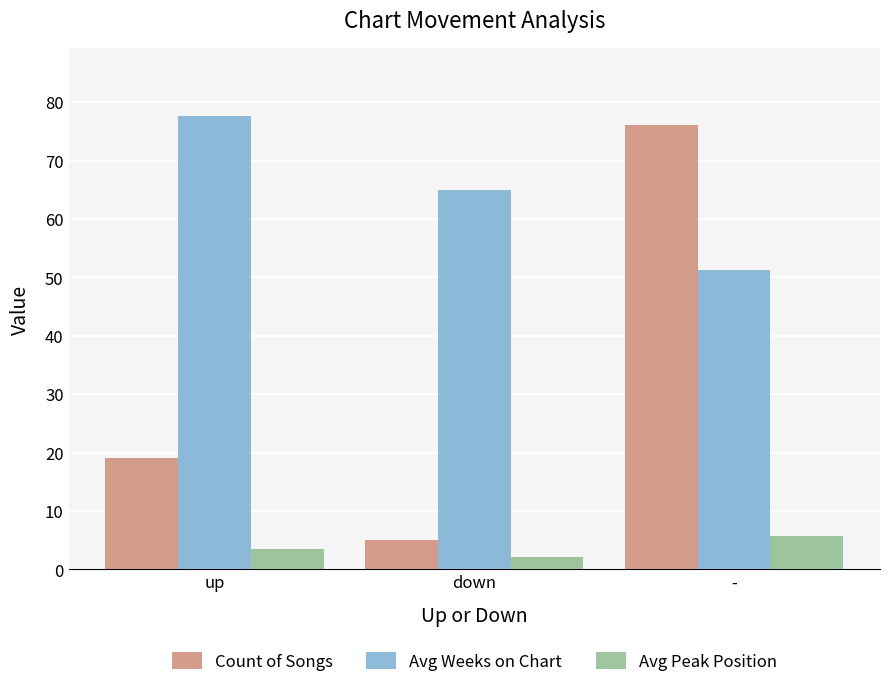

Which series has the largest total across all categories?

Avg Weeks on Chart